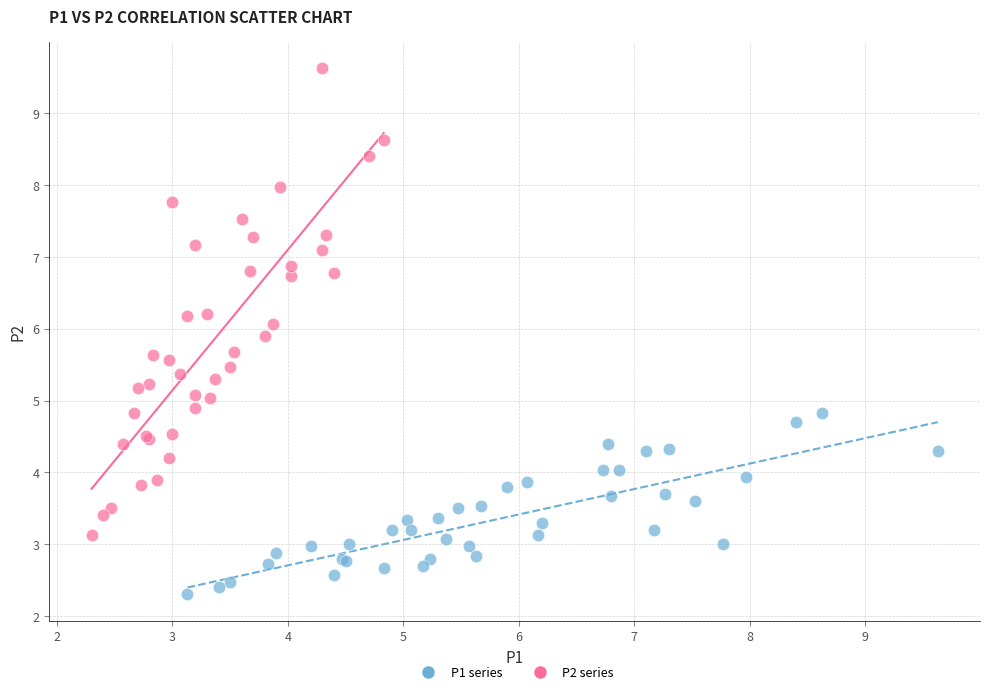

Which series has the widest spread of Y values?

P2 series